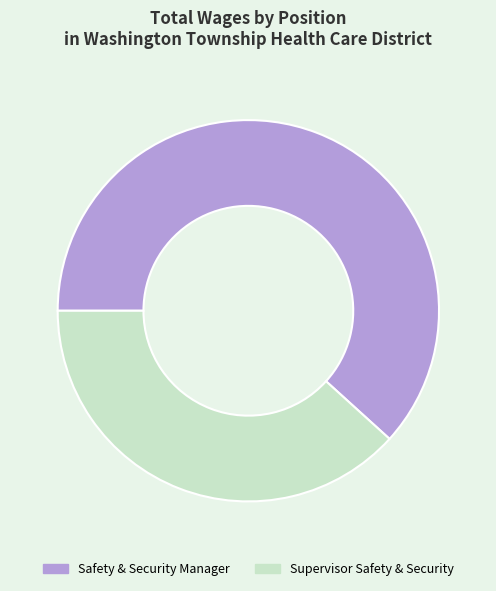

What is the ratio of the value at Supervisor Safety & Security to the value at Safety & Security Manager?

0.6